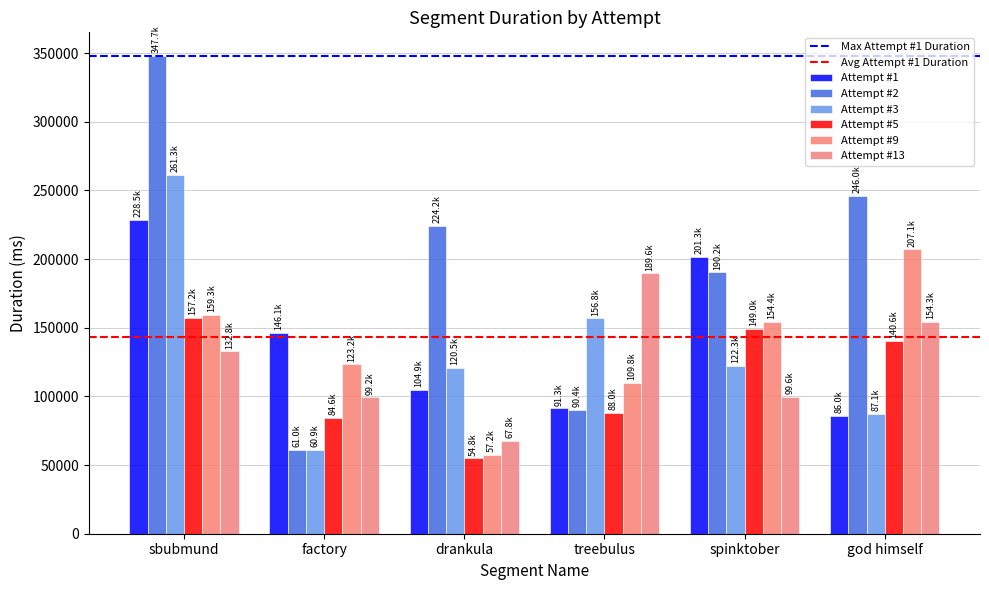

Reading left to right, list all the values displayed in this chart.

Attempt #1: sbubmund=228527	factory=146144	drankula=104878	treebulus=91297	spinktober=201295	god himself=86019
Attempt #2: sbubmund=347664	factory=60959	drankula=224241	treebulus=90401	spinktober=190223	god himself=246016
Attempt #3: sbubmund=261327	factory=60928	drankula=120528	treebulus=156817	spinktober=122286	god himself=87136
Attempt #5: sbubmund=157184	factory=84575	drankula=54785	treebulus=87985	spinktober=149007	god himself=140624
Attempt #9: sbubmund=159317	factory=123246	drankula=57234	treebulus=109838	spinktober=154367	god himself=207103
Attempt #13: sbubmund=132830	factory=99232	drankula=67823	treebulus=189613	spinktober=99649	god himself=154303